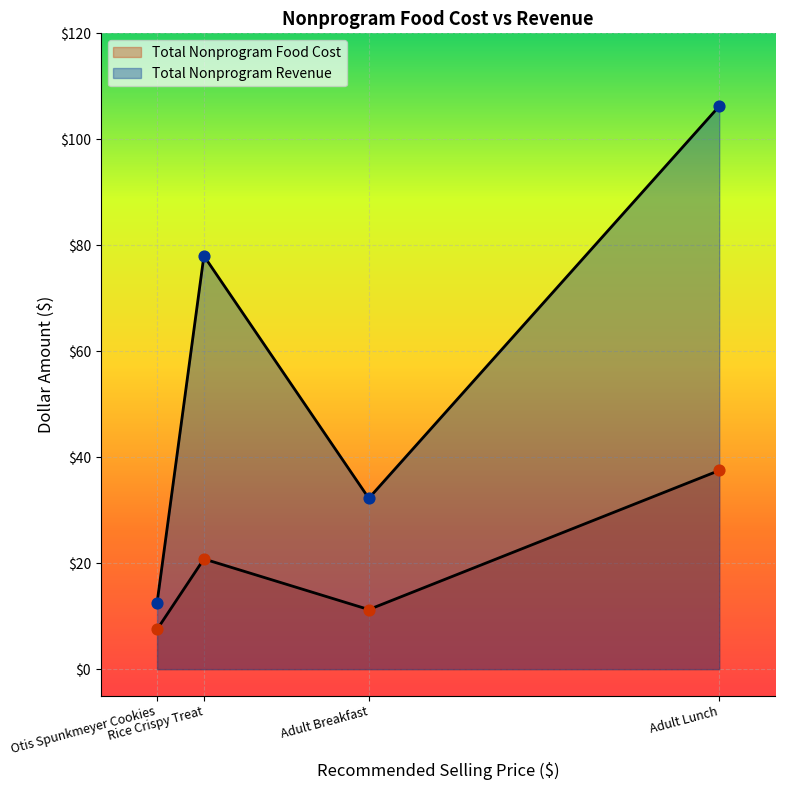

At which category is the sum across all series the highest?

Adult Lunch